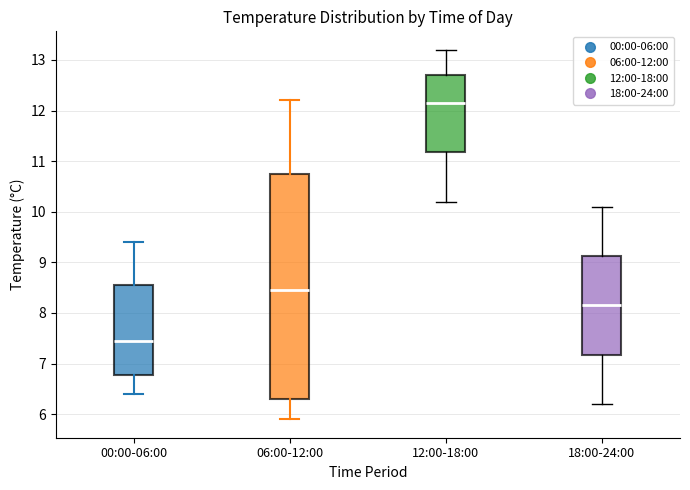

Reading left to right, transcribe this box plot: for each box, give where its median line is, the range the box spans, and where its two whiskers end, as read against the y-axis. The values are not printed on the chart, so give them approximately, as read against the axis.

00:00-06:00: median 7.5, box 6.8 to 8.6, whiskers 6.4 to 9.4
06:00-12:00: median 8.5, box 6.3 to 10.8, whiskers 5.9 to 12.2
12:00-18:00: median 12.2, box 11.2 to 12.7, whiskers 10.2 to 13.2
18:00-24:00: median 8.2, box 7.2 to 9.1, whiskers 6.2 to 10.1